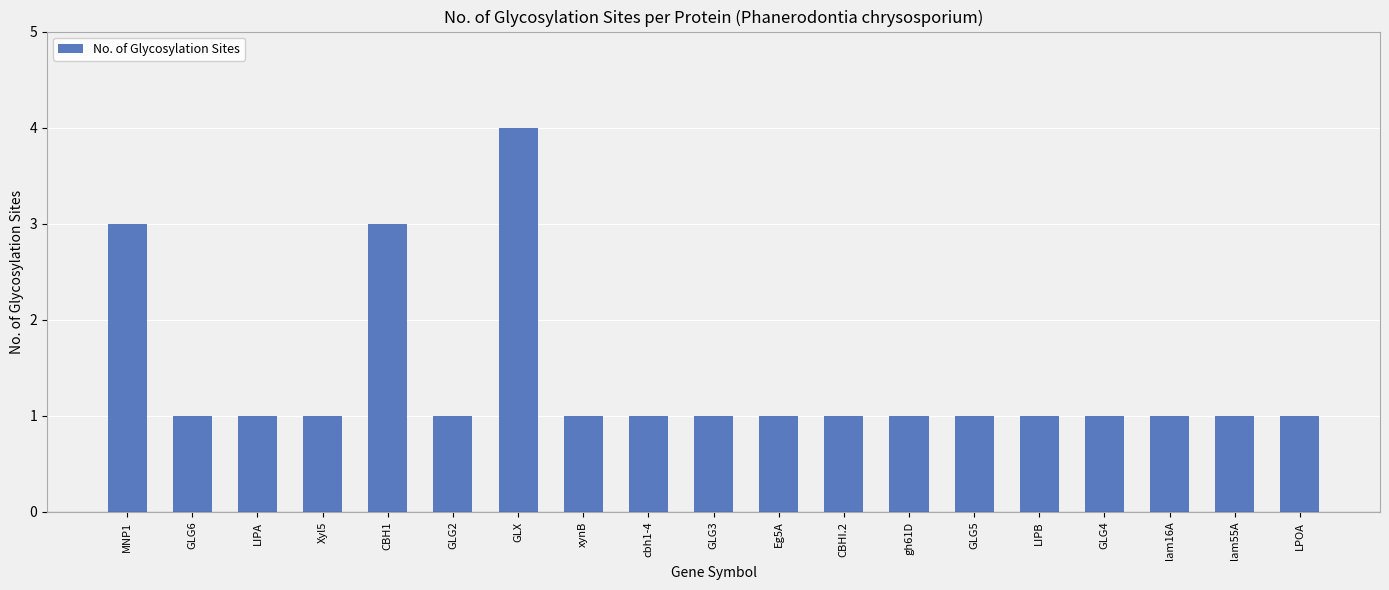

Approximately how many times larger is the value at GLG2 compared to CBH1?

0.3